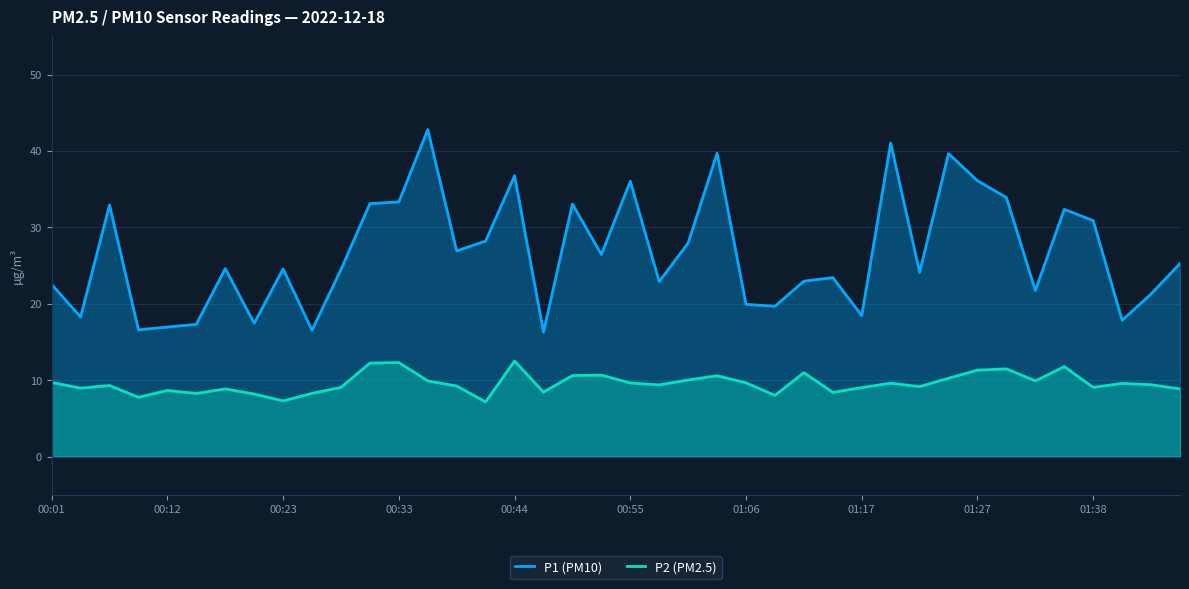

At which category is the sum across all series the highest?

13